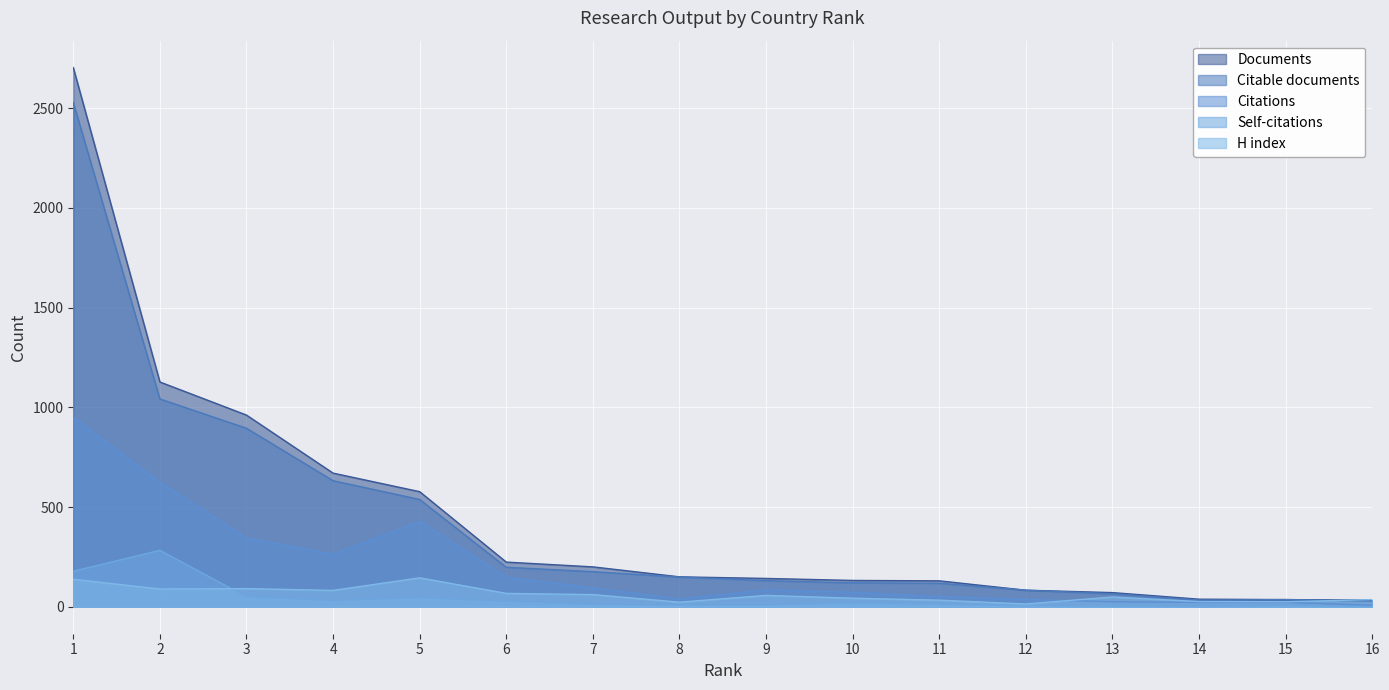

The value of Citations at 9 is 85. True or false?

True